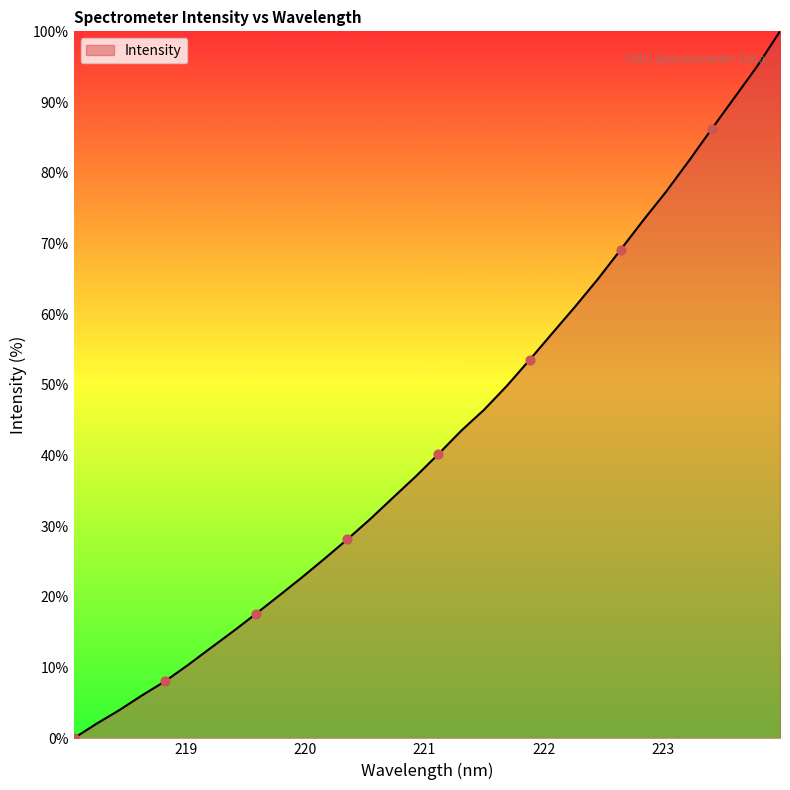

What is the maximum value shown in the chart?

100.0